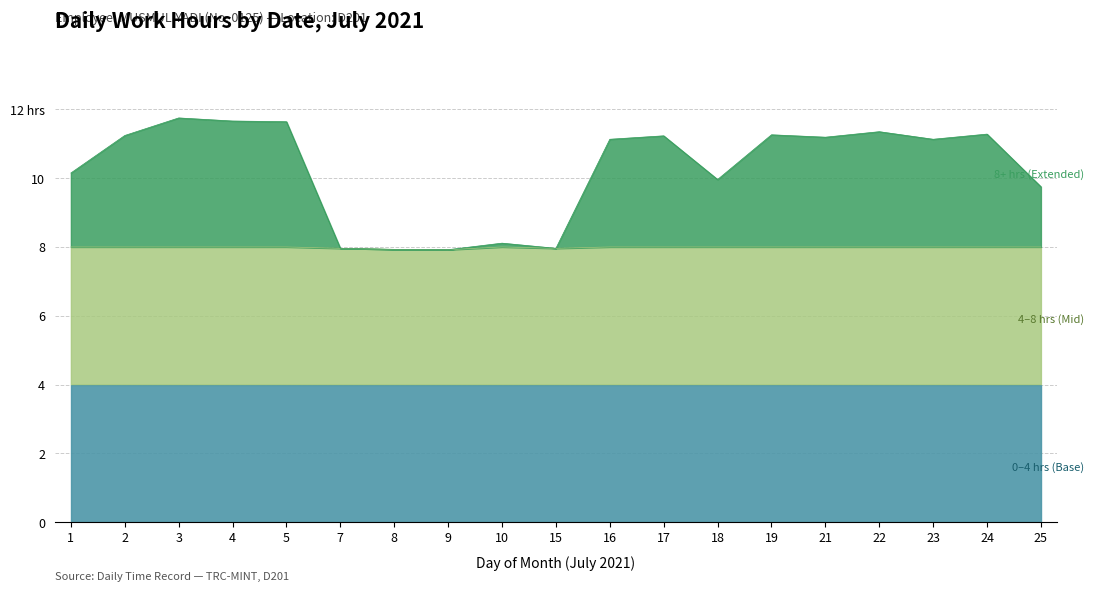

Does the chart have visible grid lines?

Yes